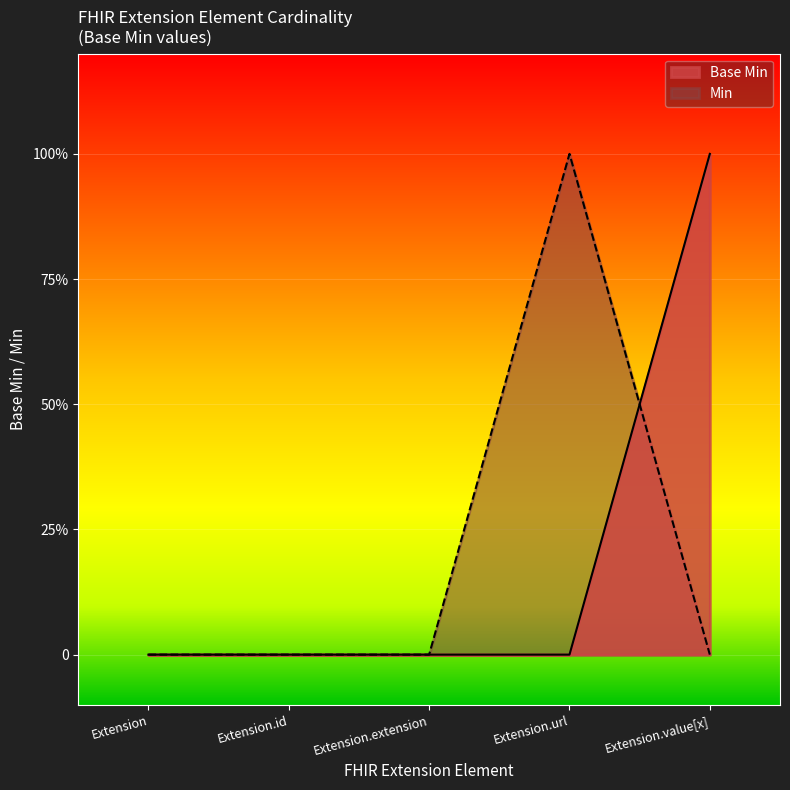

What are all the series names shown in the legend?

Base Min, Min